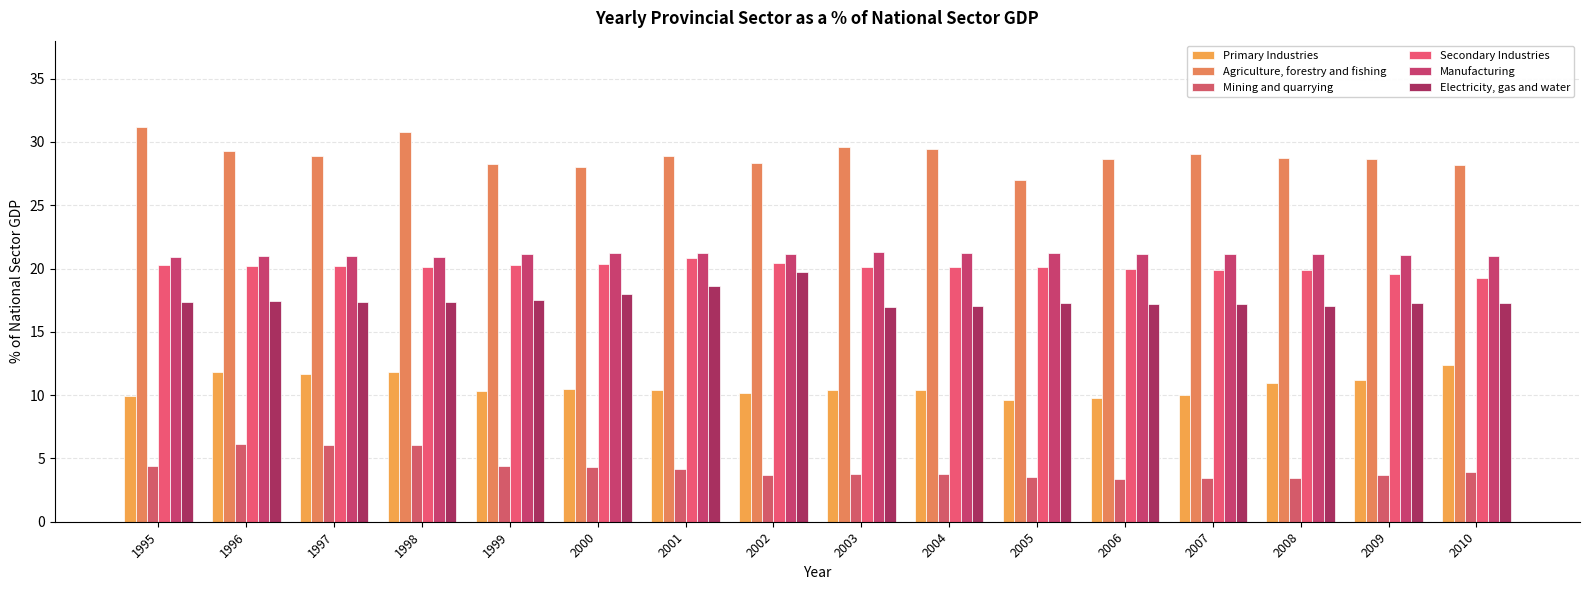

Count the number of data series in this chart.

6